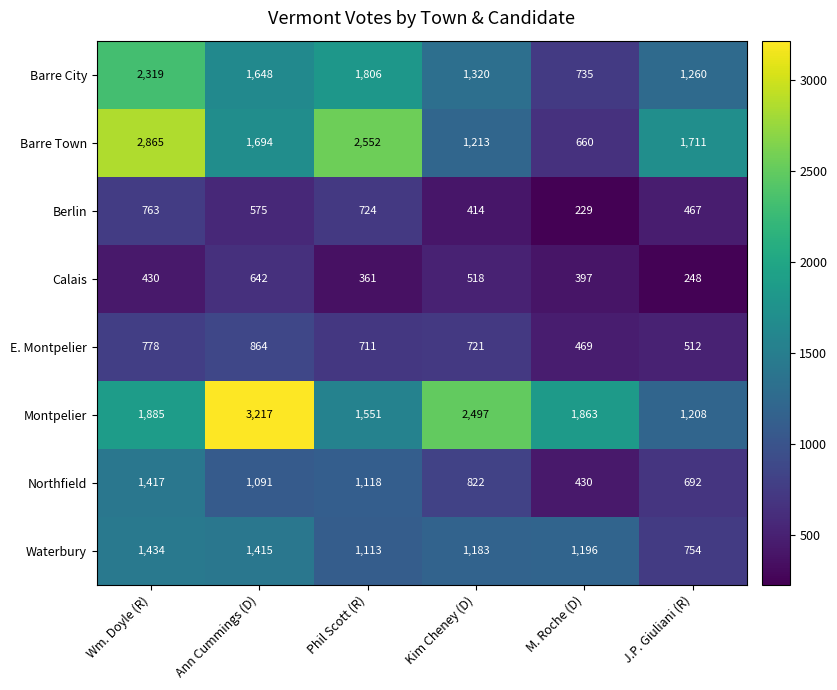

What is the average value of the Calais series?

433